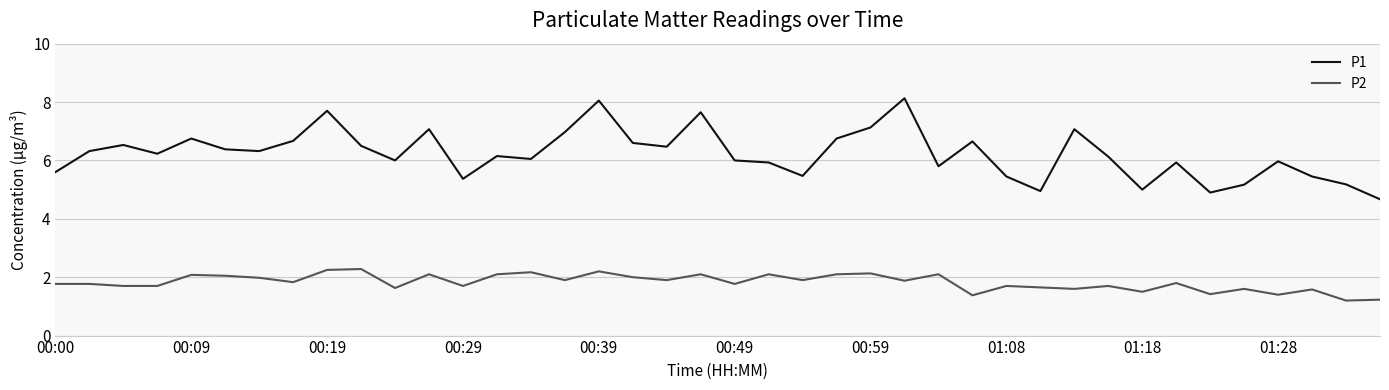

True or false: P1 has more than 2 interior local peaks.

True